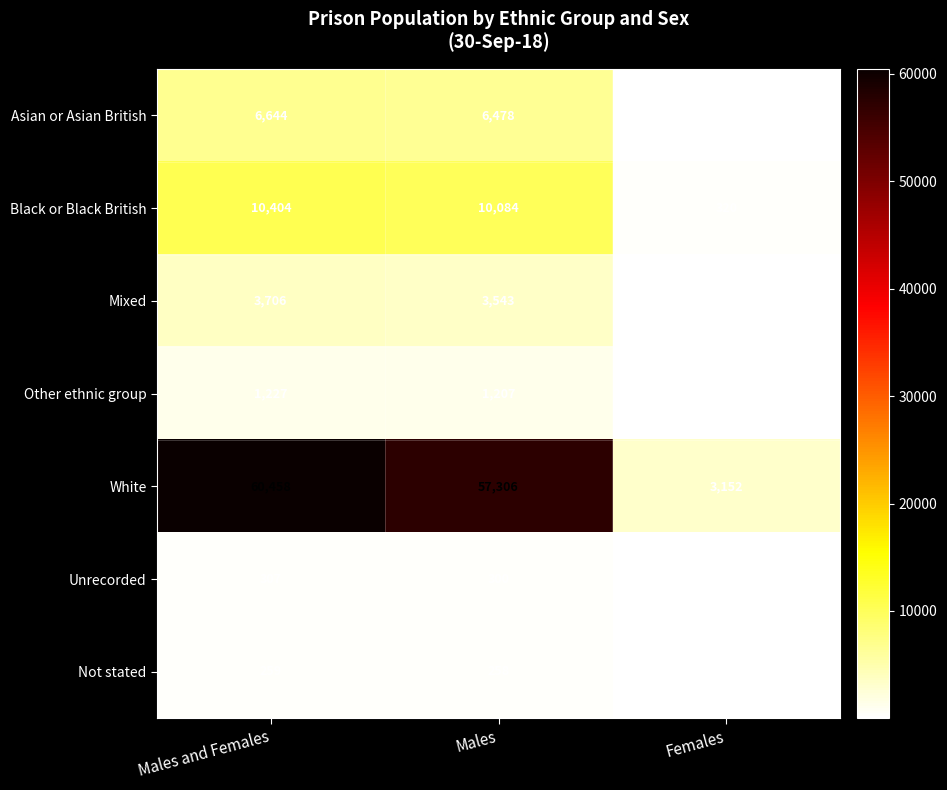

Reading left to right, transcribe all the data shown in this chart.

Asian or Asian British: Males and Females=6644	Males=6478	Females=166
Black or Black British: Males and Females=10404	Males=10084	Females=320
Mixed: Males and Females=3706	Males=3543	Females=163
Other ethnic group: Males and Females=1227	Males=1207	Females=20
White: Males and Females=60458	Males=57306	Females=3152
Unrecorded: Males and Females=307	Males=300	Females=7
Not stated: Males and Females=259	Males=258	Females=1